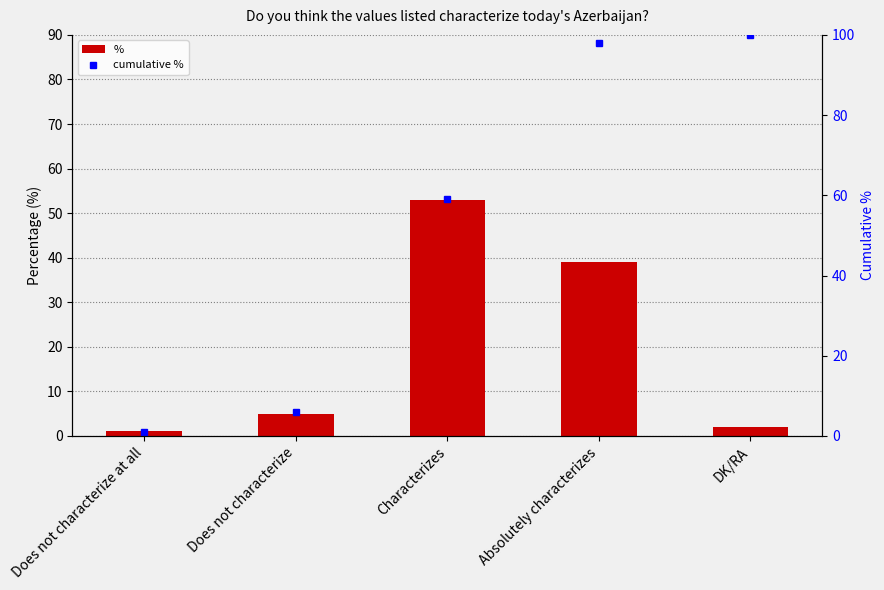

Rank the categories by percentage value from highest to lowest.

Characterizes, Absolutely characterizes, Does not characterize, DK/RA, Does not characterize at all